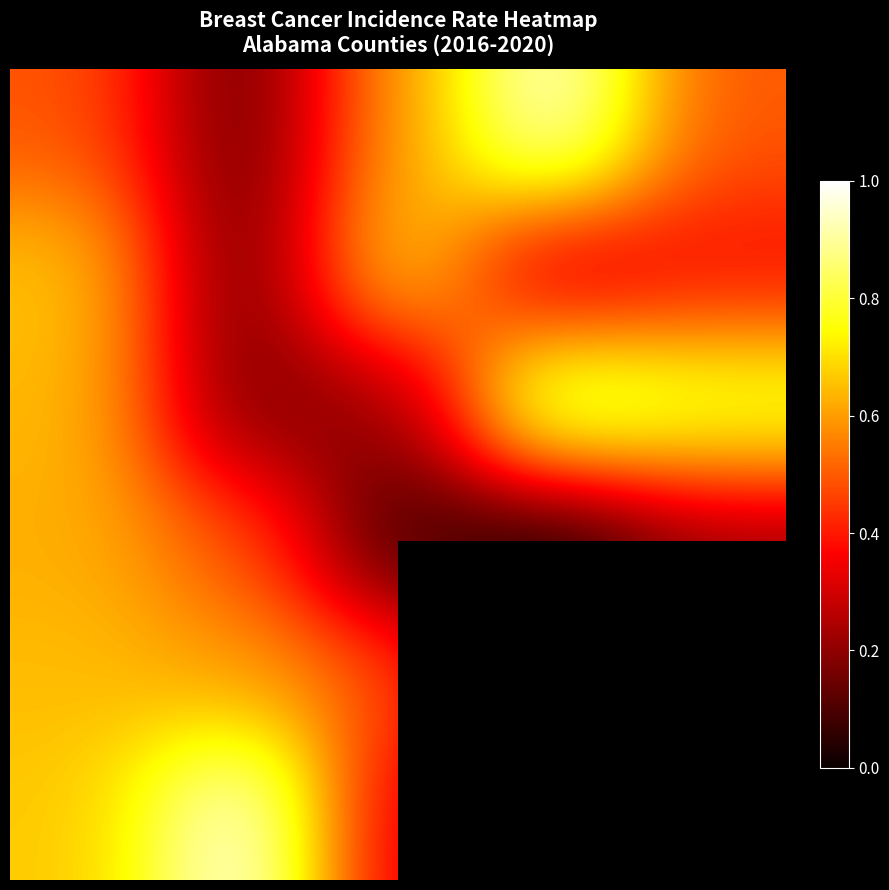

Count the number of data series in this chart.

6